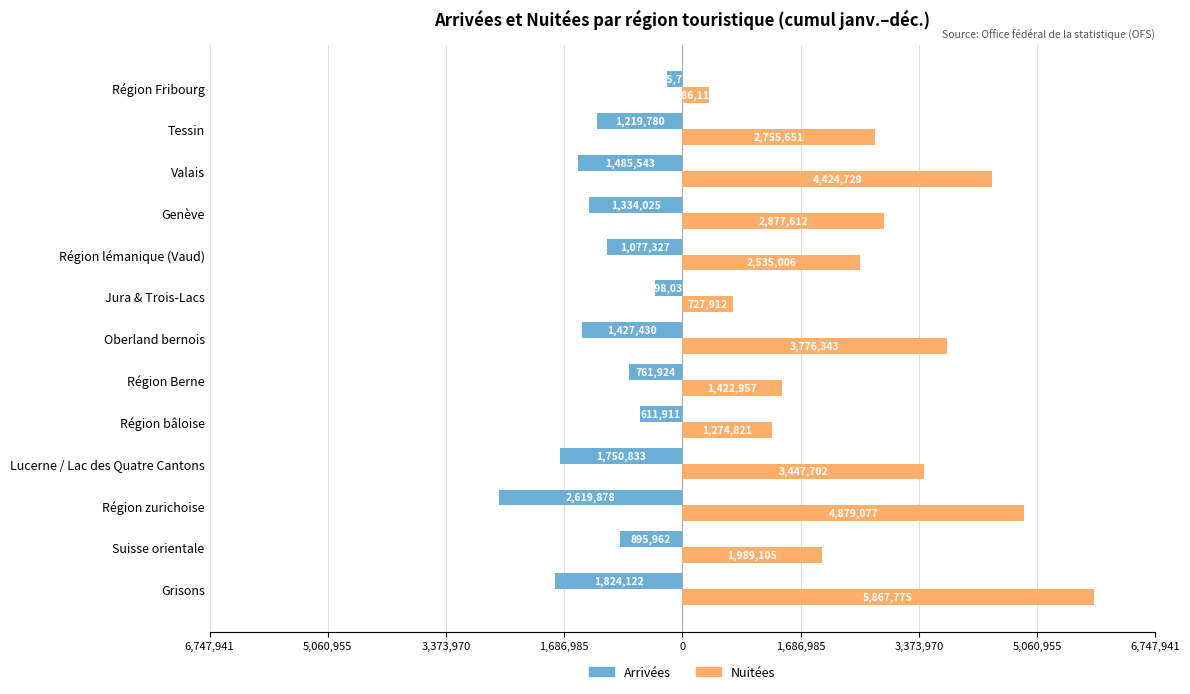

What are all the series names shown in the legend?

Arrivées, Nuitées